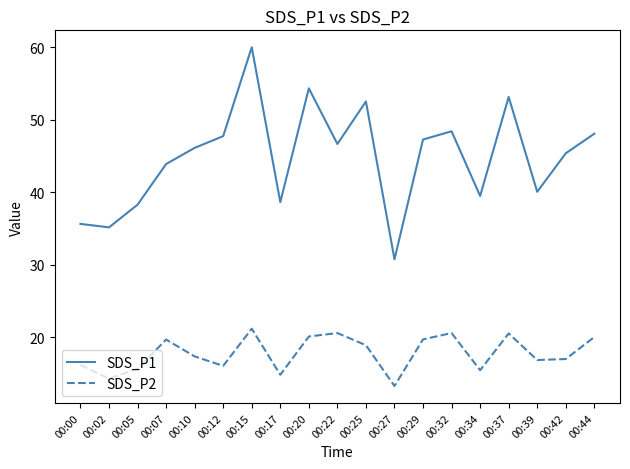

Rank the series at 00:34 from highest to lowest value.

SDS_P1, SDS_P2